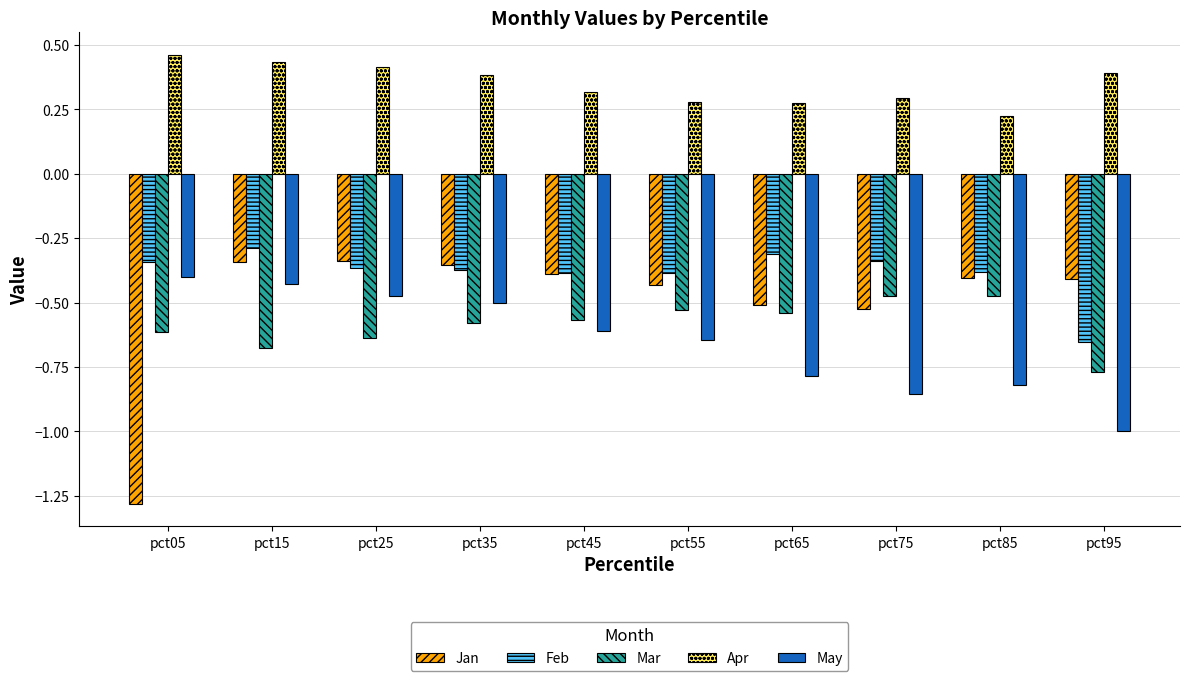

Between pct35 and pct75, which series saw the biggest shift?

May